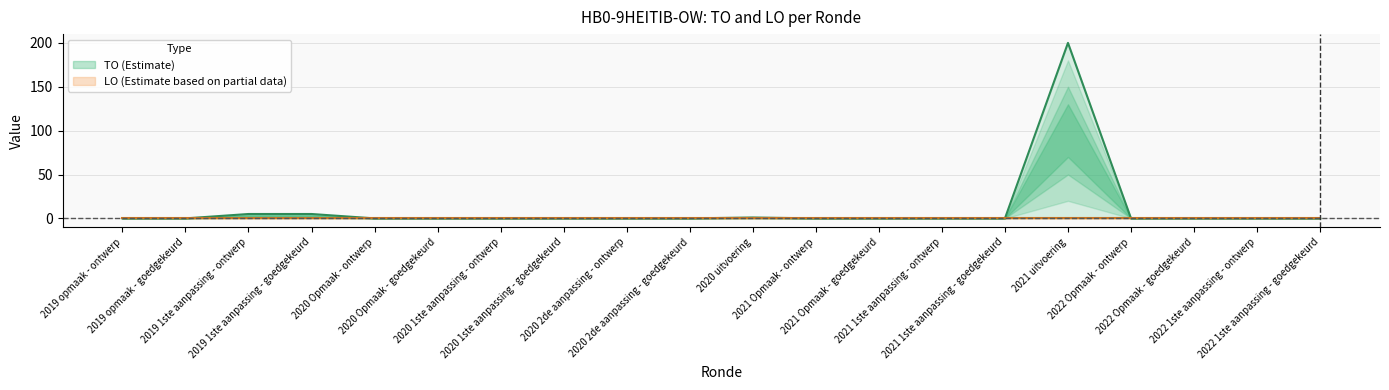

How many data points are above 0?

4